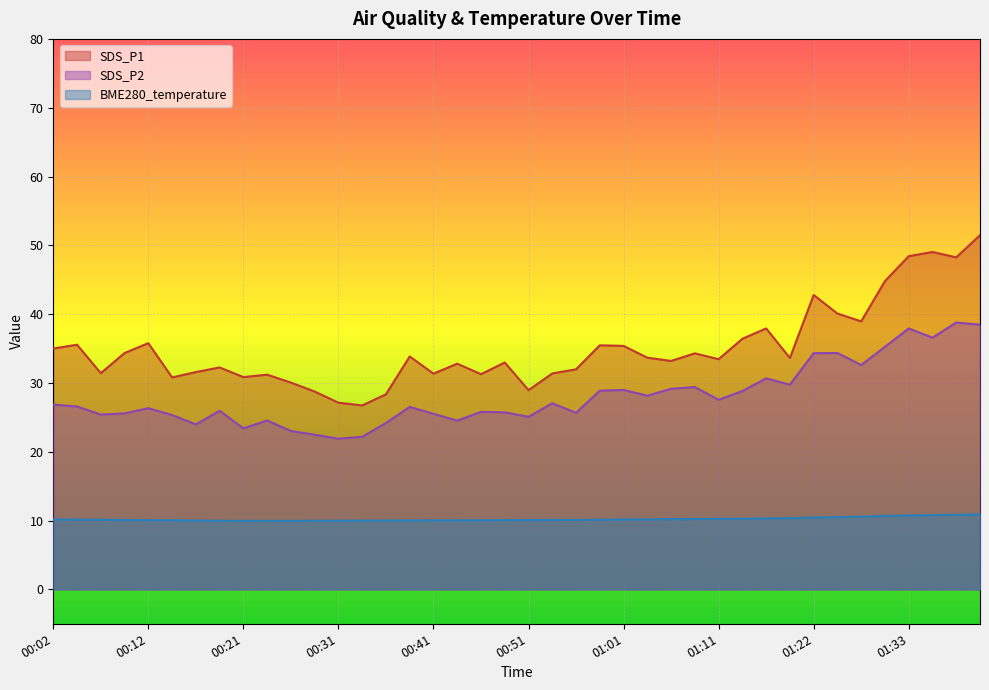

What is the maximum value for BME280_temperature?

10.9